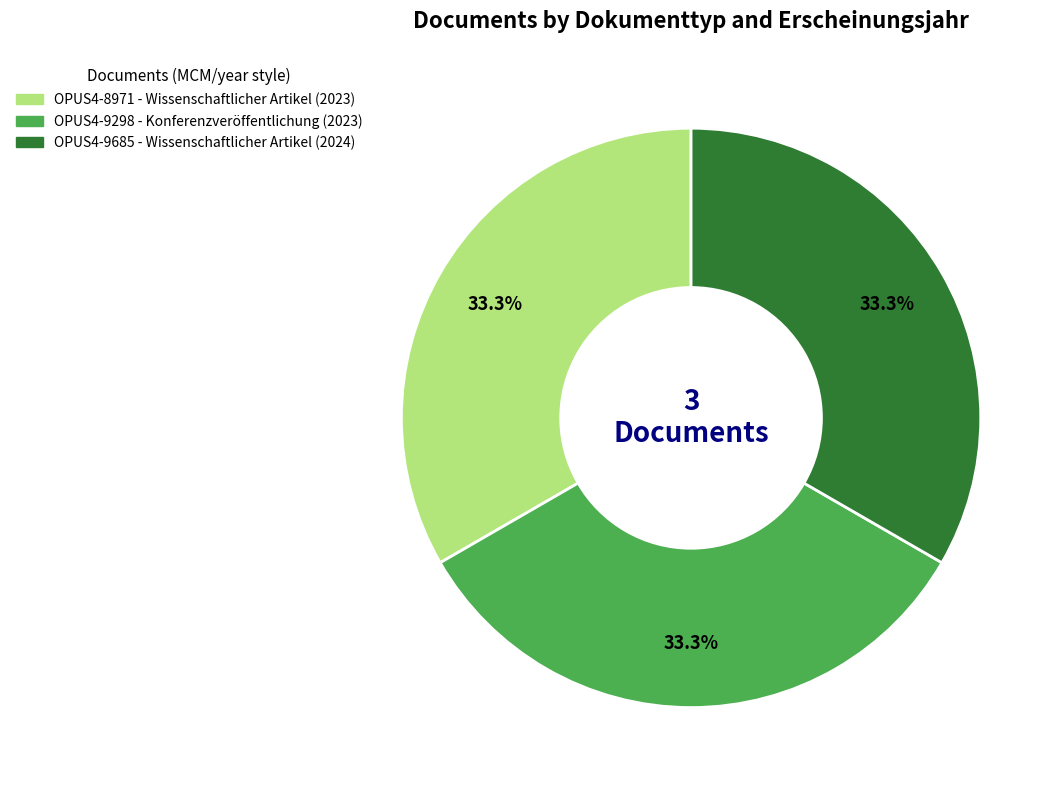

Is there any slice that represents more than half of the pie?

No